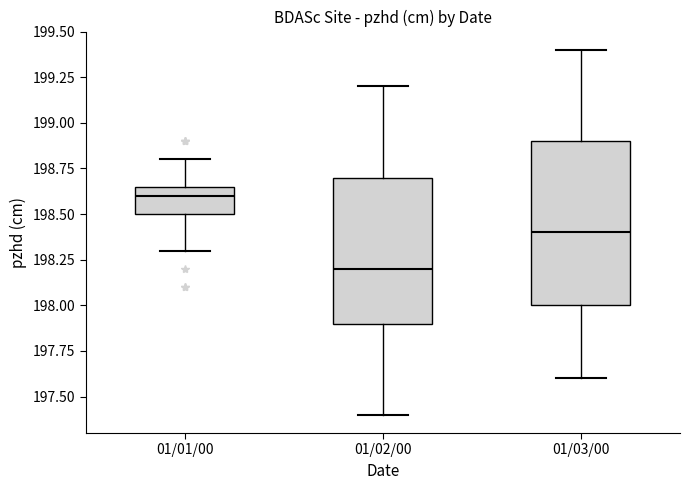

Reading left to right, transcribe this box plot: for each box, give where its median line is, the range the box spans, and where its two whiskers end, as read against the y-axis. The values are not printed on the chart, so give them approximately, as read against the axis.

01/01/00: median 198.60, box 198.50 to 198.65, whiskers 198.30 to 198.80
01/02/00: median 198.20, box 197.90 to 198.70, whiskers 197.40 to 199.20
01/03/00: median 198.40, box 198.00 to 198.90, whiskers 197.60 to 199.40